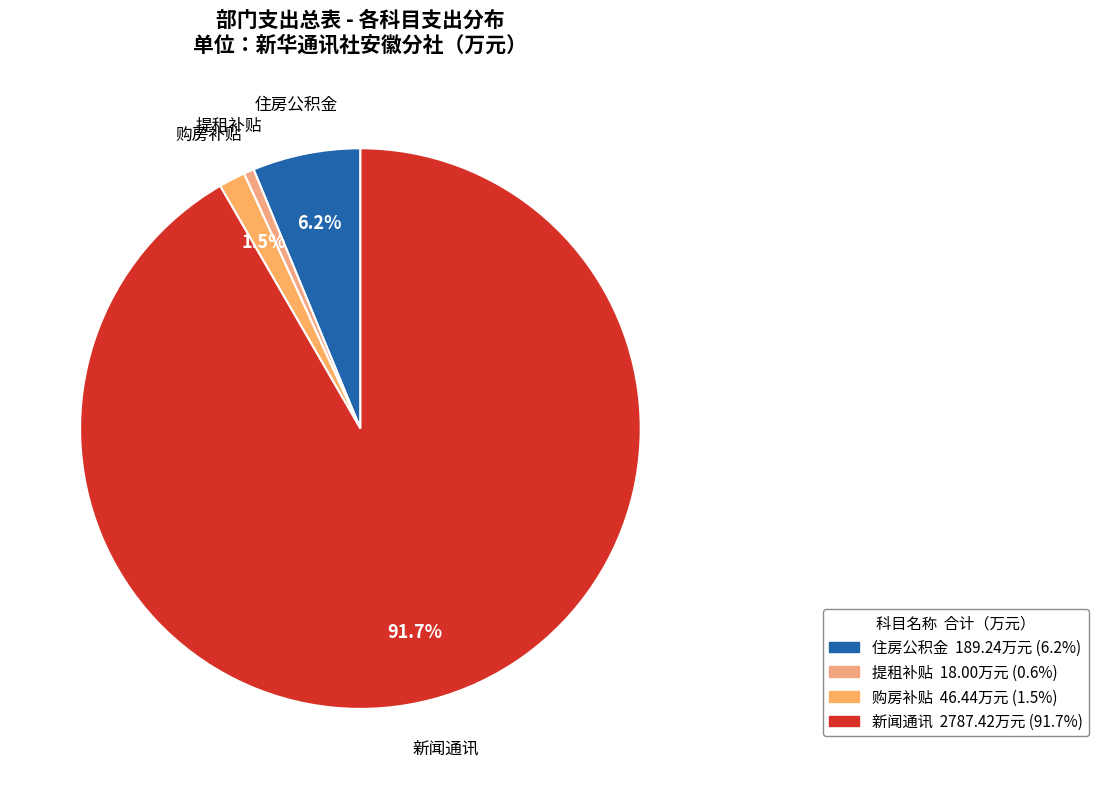

How many segments does this pie chart have?

4